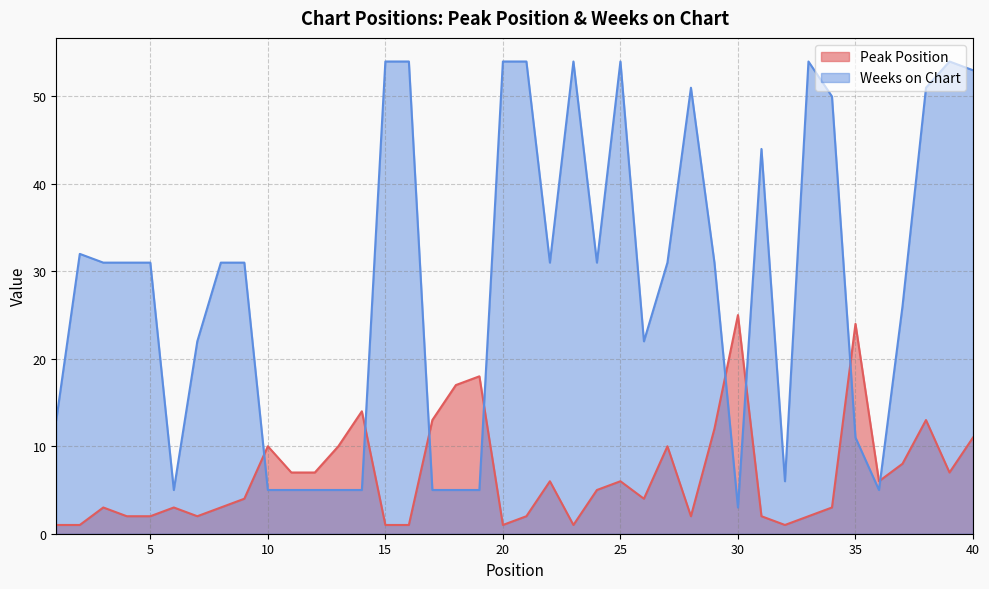

Which category has the lowest value across all series?

1